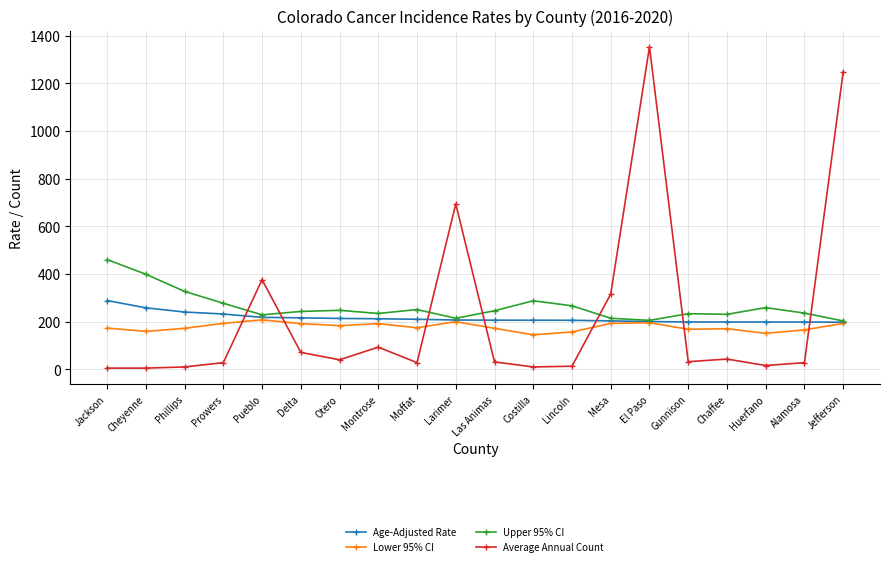

Which series has the largest range (max minus min)?

Average Annual Count